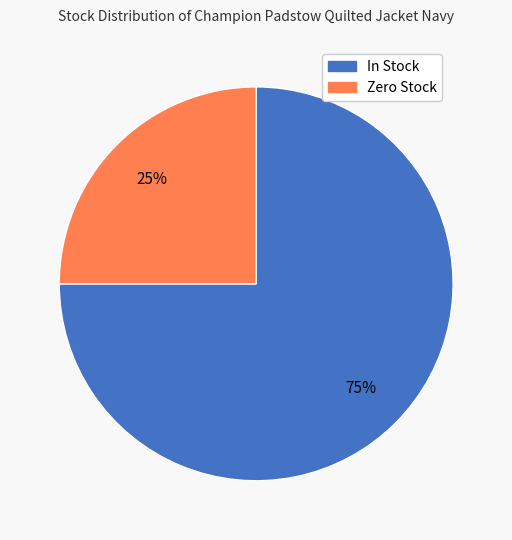

How many slices are in this pie chart?

2